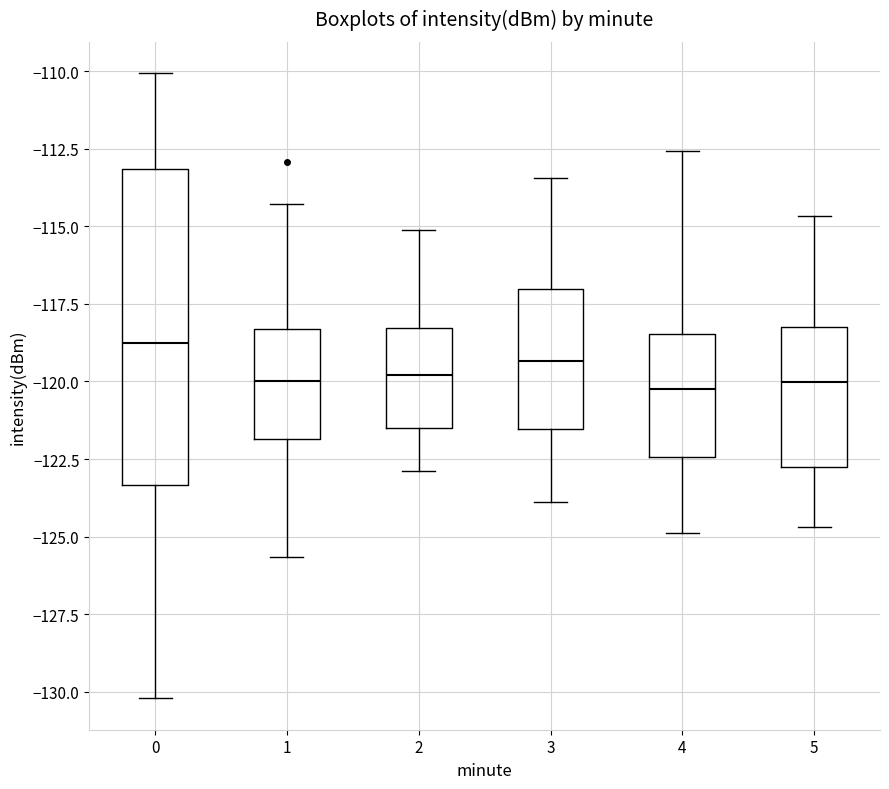

Reading left to right, read every box against the y-axis: the position of its median line, the range the box covers, and the ends of its whiskers. The values are not printed on the chart, so give them approximately, as read against the axis.

0: median -119.0, box -123.5 to -113.0, whiskers -130.0 to -110.0
1: median -120.0, box -122.0 to -118.5, whiskers -125.5 to -114.5
2: median -120.0, box -121.5 to -118.5, whiskers -123.0 to -115.0
3: median -119.5, box -121.5 to -117.0, whiskers -124.0 to -113.5
4: median -120.0, box -122.5 to -118.5, whiskers -125.0 to -112.5
5: median -120.0, box -123.0 to -118.0, whiskers -124.5 to -114.5